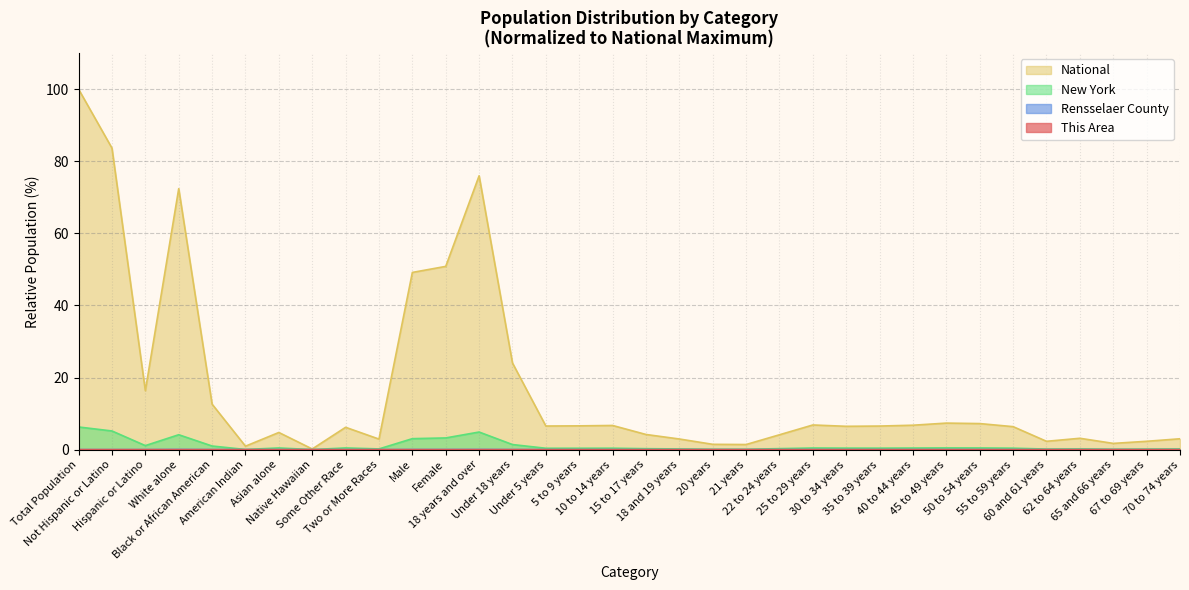

Reading right to left, what are all the values shown in this chart?

This Area: 0.0	0.0	0.0	0.0	0.0	0.0	0.0	0.0	0.0	0.0	0.0	0.0	0.0	0.0	0.0	0.0	0.0	0.0	0.0	0.0	0.0	0.0	0.0	0.0	0.0	0.0	0.0	0.0	0.0	0.0	0.0	0.0	0.0	0.0
Rensselaer County: 0.0	0.0	0.0	0.0	0.0	0.0	0.0	0.0	0.0	0.0	0.0	0.0	0.0	0.0	0.0	0.0	0.0	0.0	0.0	0.0	0.0	0.0	0.0	0.0	0.0	0.0	0.0	0.0	0.0	0.0	0.0	0.0	0.0	0.0
New York: 0.2	0.1	0.1	0.2	0.1	0.4	0.5	0.5	0.4	0.4	0.4	0.4	0.3	0.1	0.1	0.2	0.3	0.4	0.4	0.4	1.4	4.9	3.2	3.0	0.2	0.5	0.0	0.5	0.0	1.0	4.1	1.1	5.2	6.3
National: 3.0	2.3	1.7	3.1	2.3	6.4	7.2	7.4	6.8	6.5	6.5	6.8	4.1	1.4	1.5	2.9	4.2	6.7	6.6	6.5	24.0	76.0	50.8	49.2	2.9	6.2	0.2	4.8	0.9	12.6	72.4	16.3	83.7	100.0